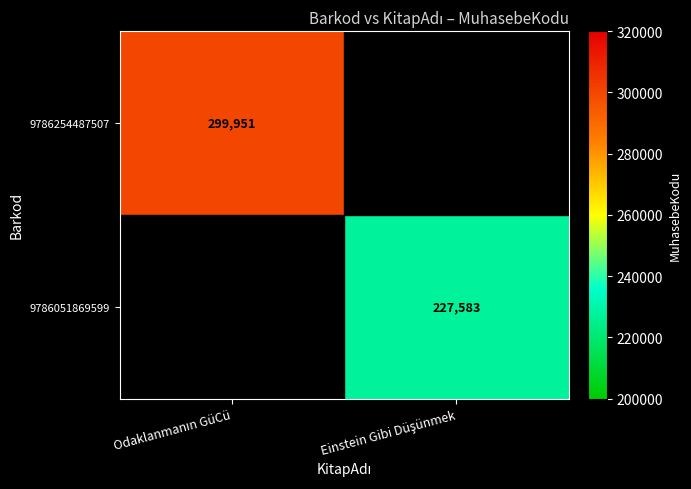

List the series in order of their overall mean, highest first.

9786254487507, 9786051869599